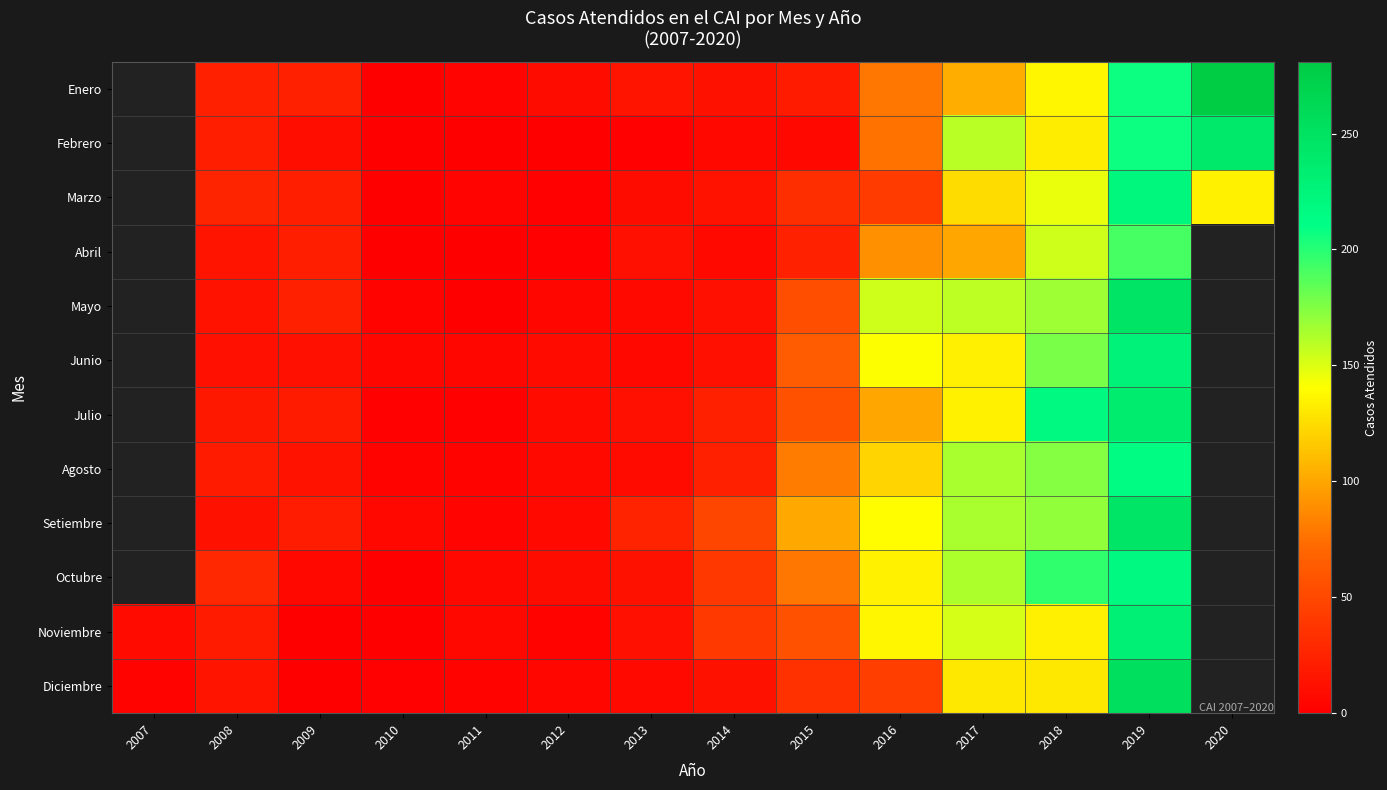

Is it true that Enero equals 23.0 at 2008?

True